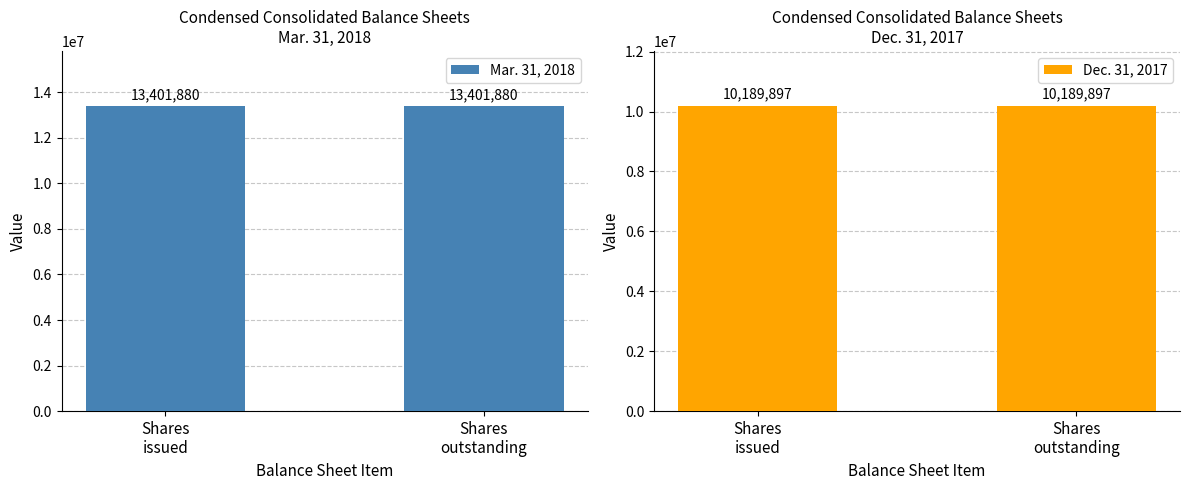

At which label does Mar. 31, 2018 reach its peak?

Shares
issued